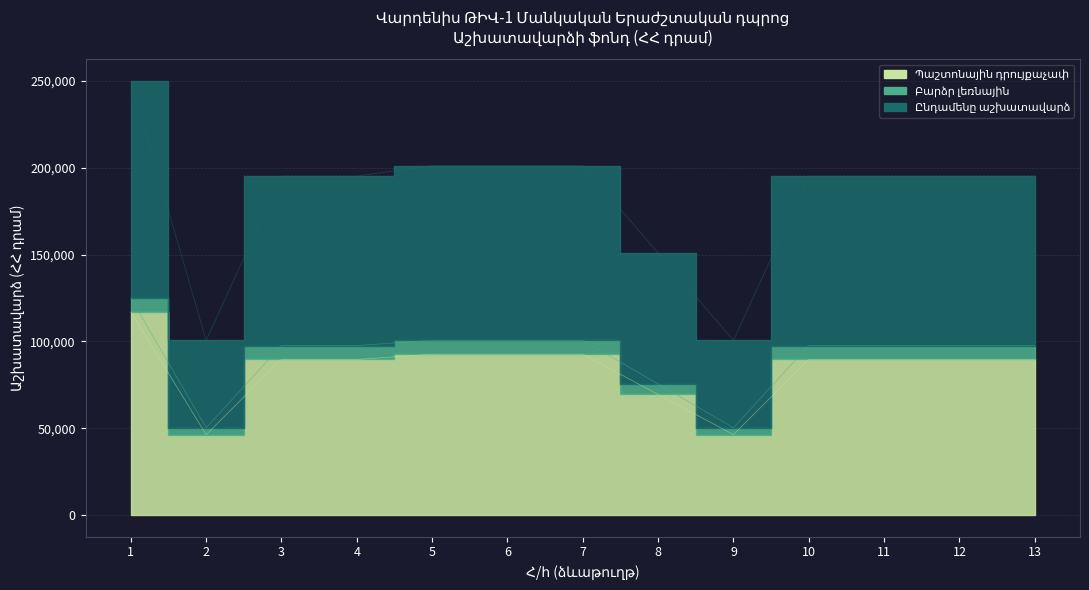

True or false: Ընդամենը աշխատավարձ has a value of 12715 at 2.

False